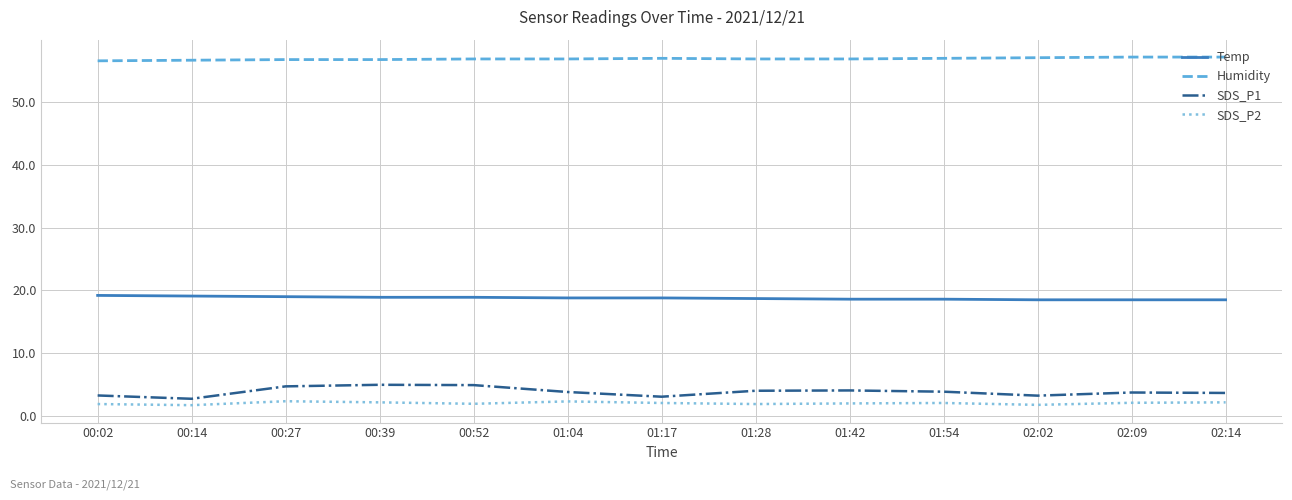

The SDS_P1 series shows 1.9 at 01:54. True or false?

False